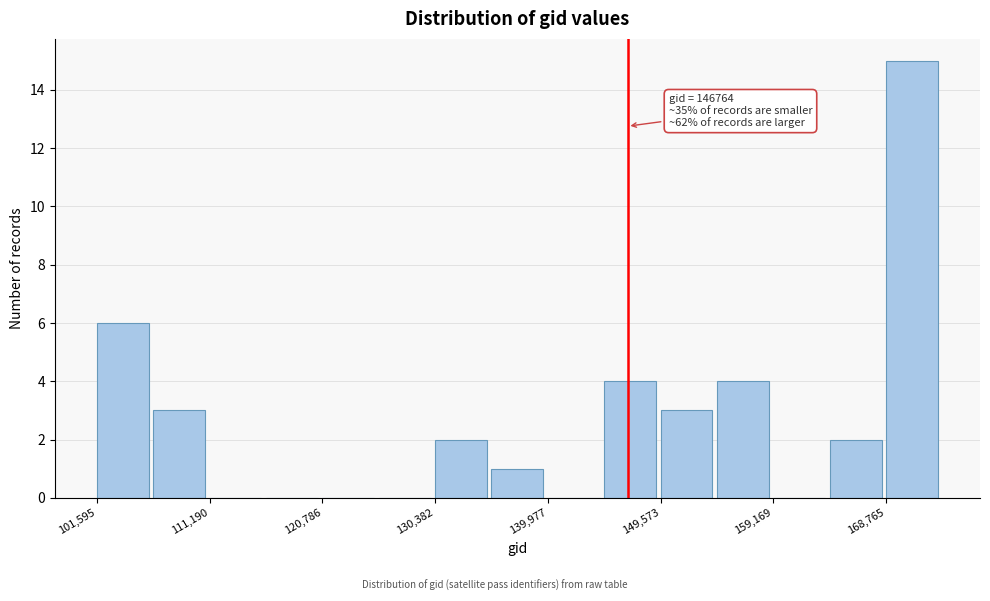

Over which range of the x-axis is the bar tallest?

169000 to 174000